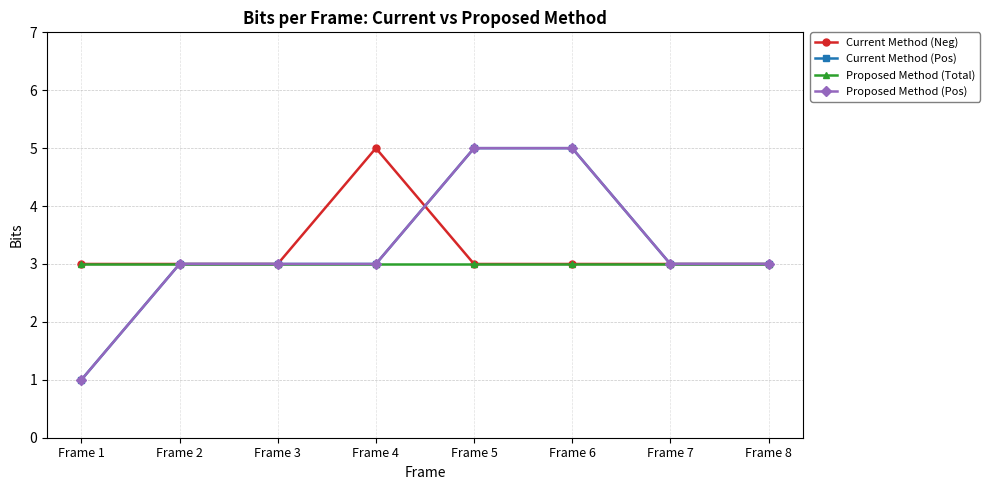

How many intersections are there between Proposed Method (Pos) and Current Method (Neg)?

1